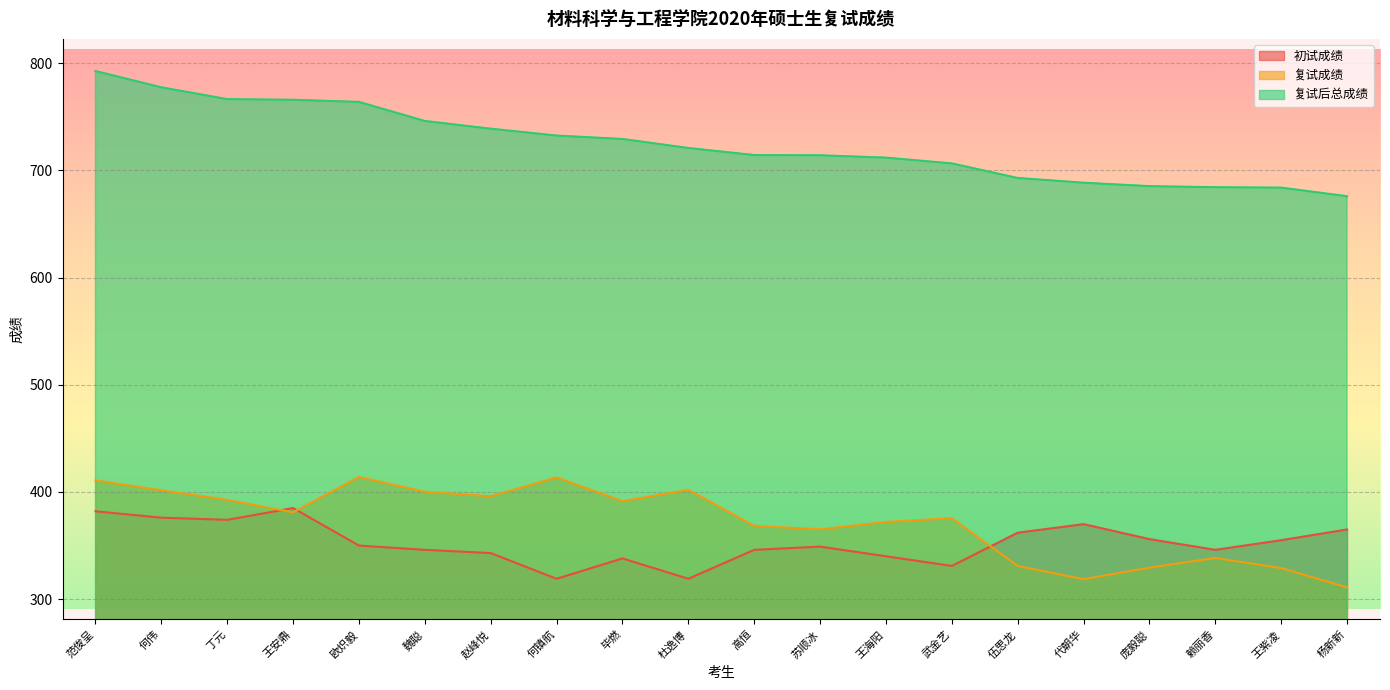

Between 丁元 and 王紫凌, which series saw the biggest shift?

复试后总成绩